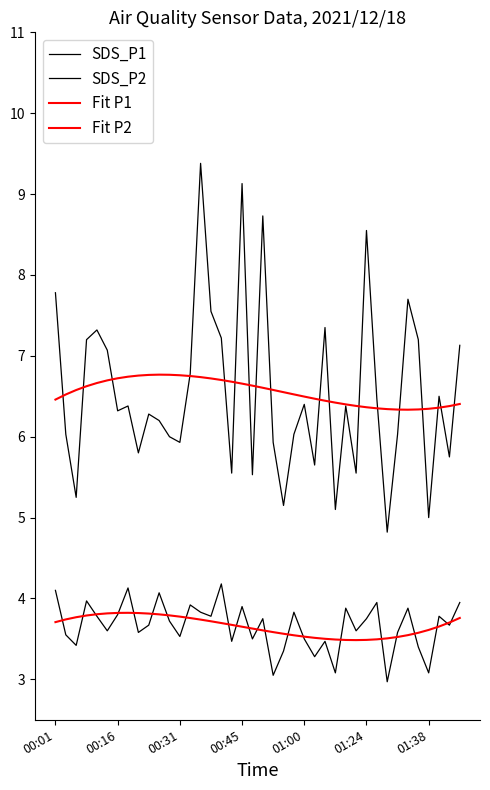

Reading left to right, list all the values displayed in this chart.

SDS_P1: 7.8	6.0	5.2	7.2	7.3	7.1	6.3	6.4	5.8	6.3	6.2	6.0	5.9	6.8	9.4	7.5	7.2	5.5	9.1	5.5	8.7	5.9	5.2	6.0	6.4	5.7	7.3	5.1	6.4	5.5	8.6	6.5	4.8	6.0	7.7	7.2	5.0	6.5	5.8	7.1
SDS_P2: 4.1	3.5	3.4	4.0	3.8	3.6	3.8	4.1	3.6	3.7	4.1	3.7	3.5	3.9	3.8	3.8	4.2	3.5	3.9	3.5	3.8	3.0	3.4	3.8	3.5	3.3	3.5	3.1	3.9	3.6	3.8	4.0	3.0	3.6	3.9	3.4	3.1	3.8	3.7	4.0
Fit P1: 6.5	6.5	6.6	6.6	6.7	6.7	6.7	6.7	6.8	6.8	6.8	6.8	6.8	6.8	6.7	6.7	6.7	6.7	6.7	6.6	6.6	6.6	6.6	6.5	6.5	6.5	6.4	6.4	6.4	6.4	6.4	6.4	6.3	6.3	6.3	6.3	6.3	6.4	6.4	6.4
Fit P2: 3.7	3.7	3.8	3.8	3.8	3.8	3.8	3.8	3.8	3.8	3.8	3.8	3.8	3.8	3.7	3.7	3.7	3.7	3.7	3.6	3.6	3.6	3.6	3.5	3.5	3.5	3.5	3.5	3.5	3.5	3.5	3.5	3.5	3.5	3.5	3.6	3.6	3.7	3.7	3.8